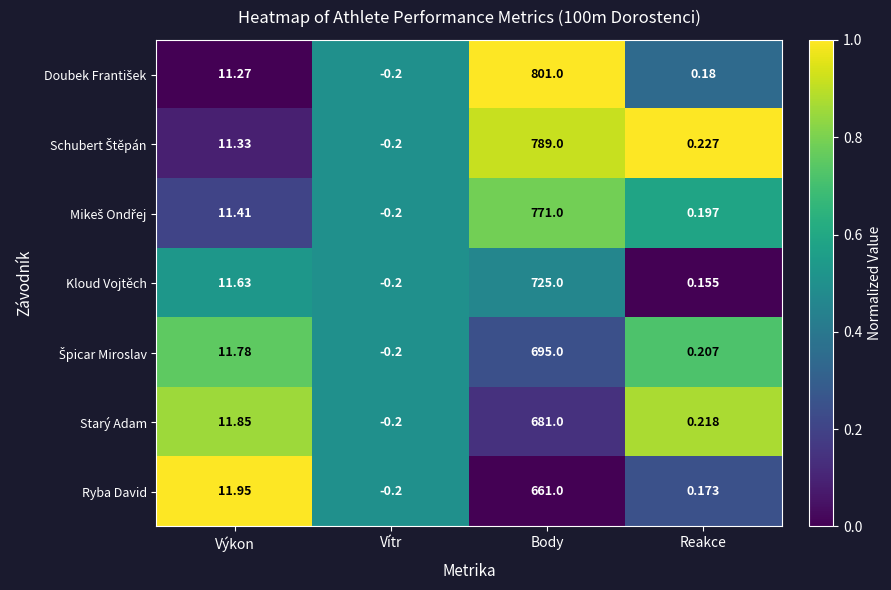

Which series changed the most between Výkon and Reakce?

Ryba David